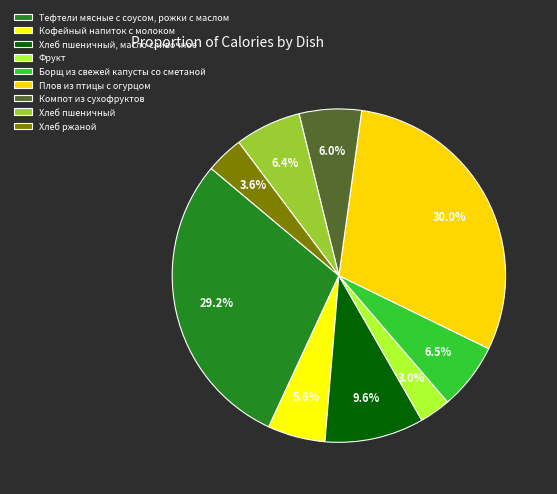

Is it true that Тефтели мясные с соусом, рожки с маслом is 42% of the pie?

False